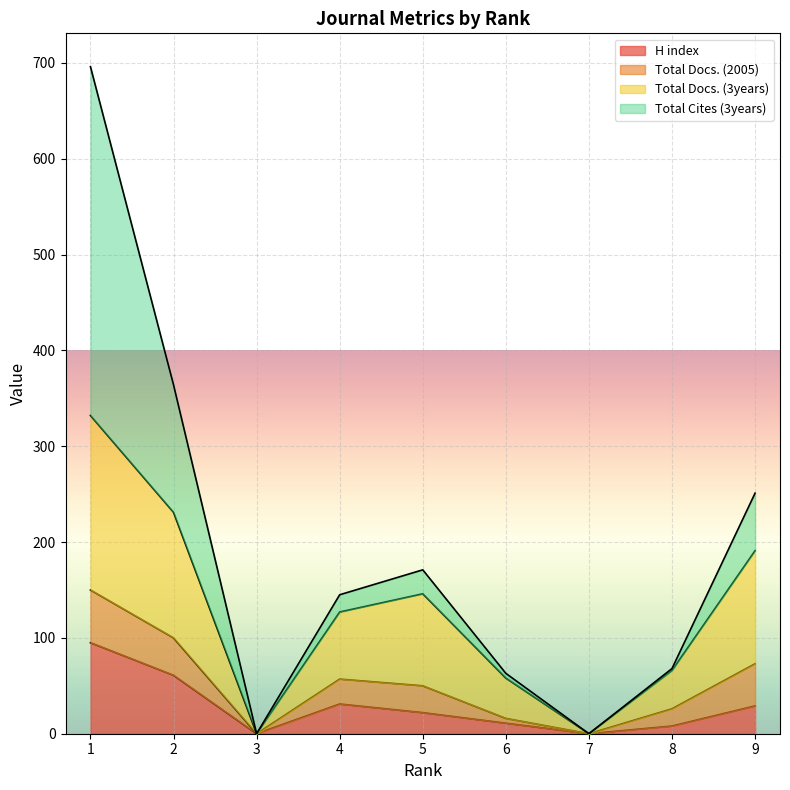

What is the difference between the maximum and minimum values in the H index series?

95